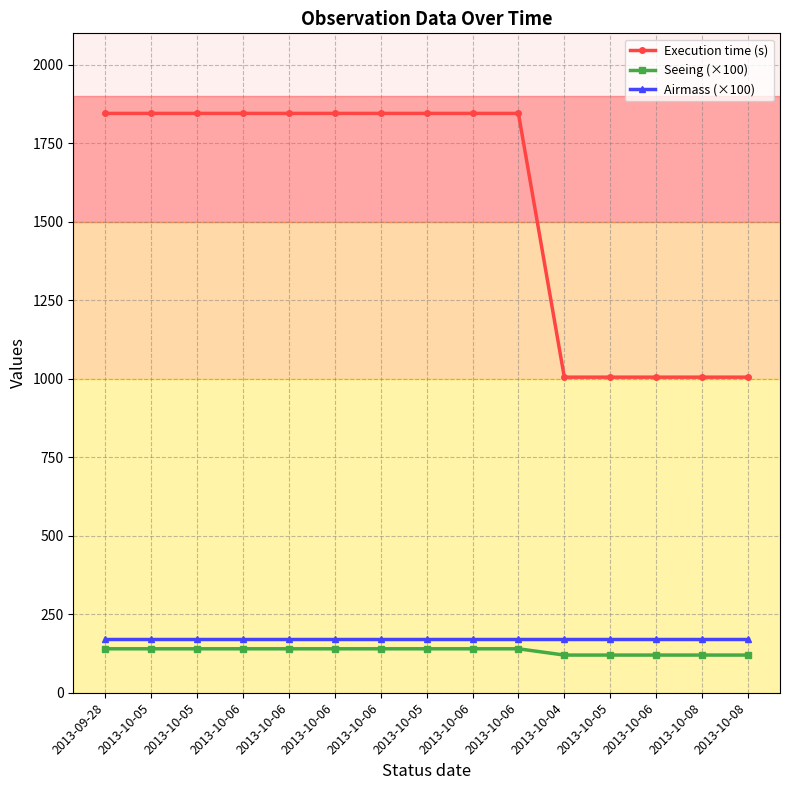

Which series has the largest total across all categories?

Execution time (s)